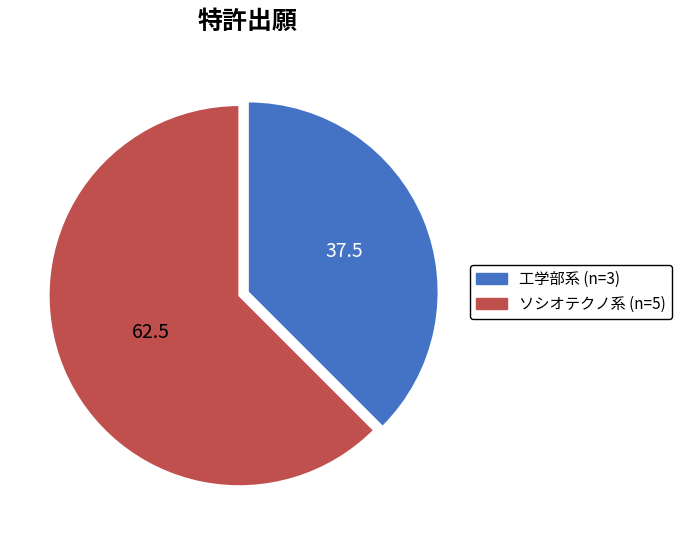

Does any single category account for the majority?

Yes